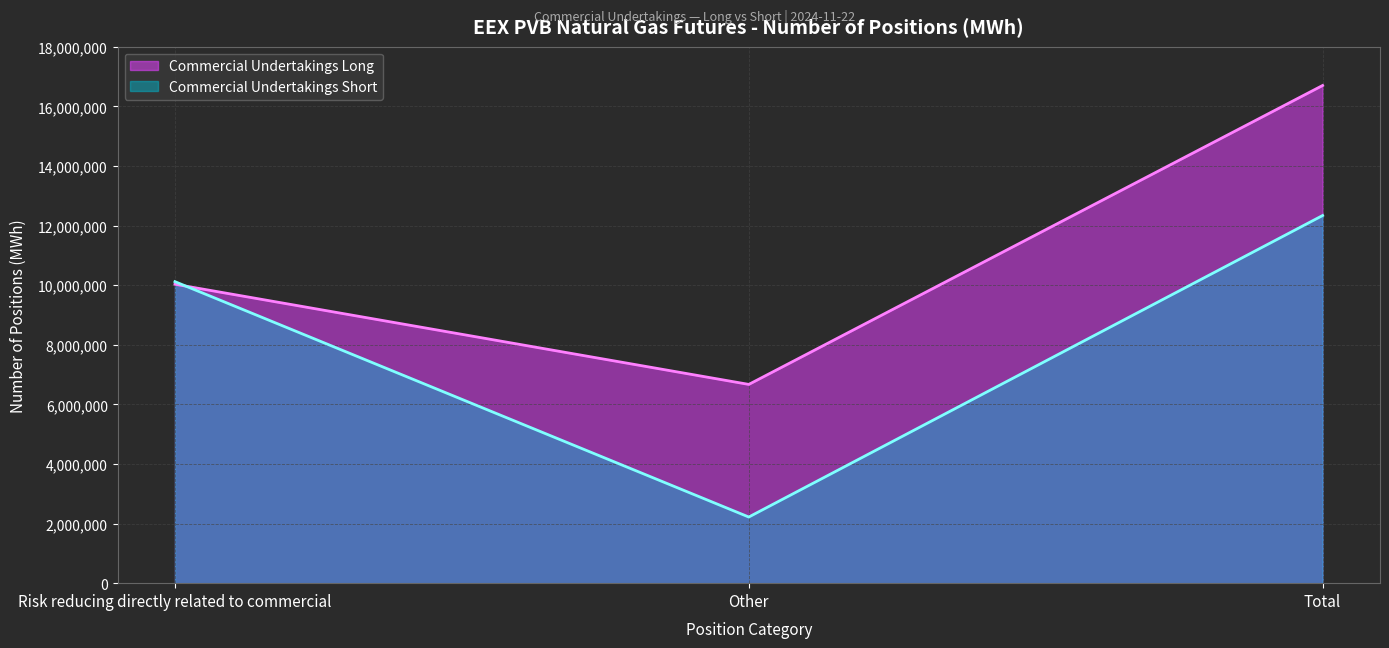

Which series changed the most between Other and Total?

Commercial Undertakings Short